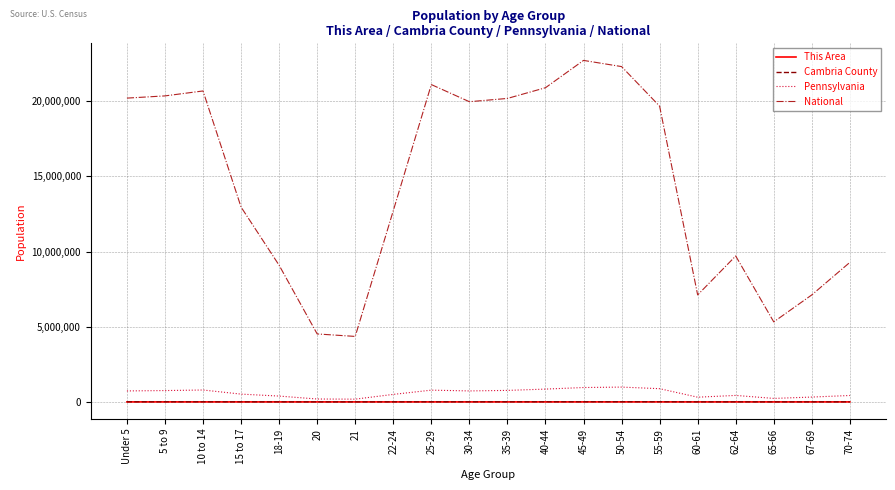

True or false: Pennsylvania and National cross at least once.

False